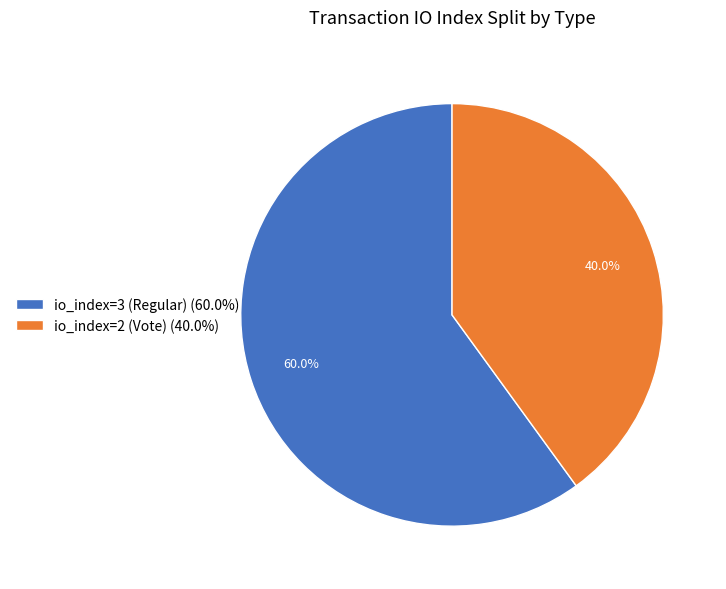

Is it true that io_index=3 (Regular) is 60% of the pie?

True